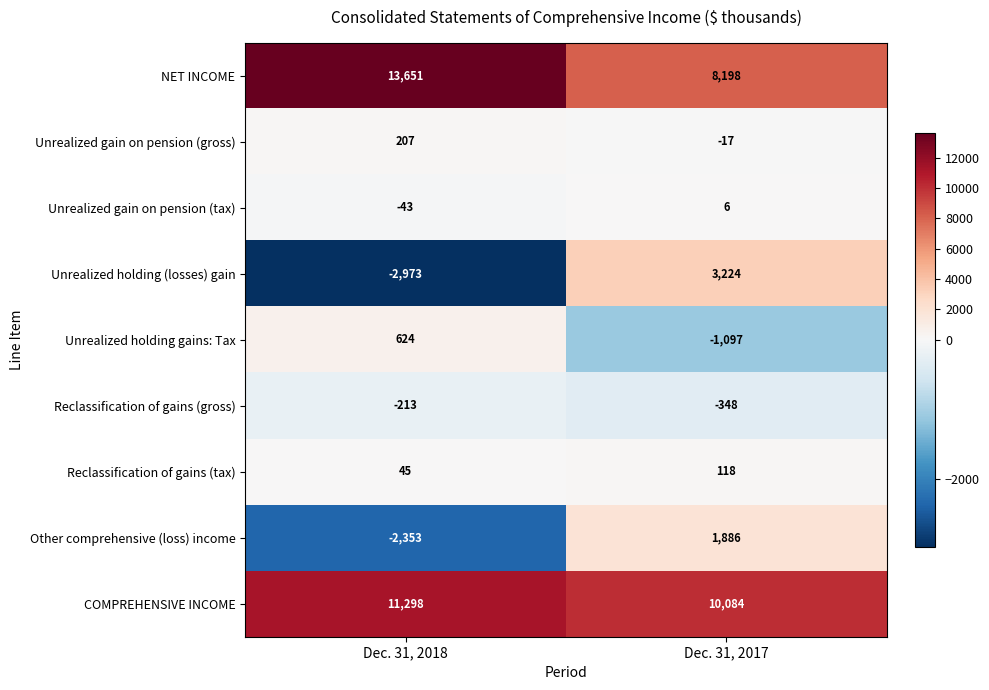

What is the spread (max minus min) of values at Dec. 31, 2018?

16624